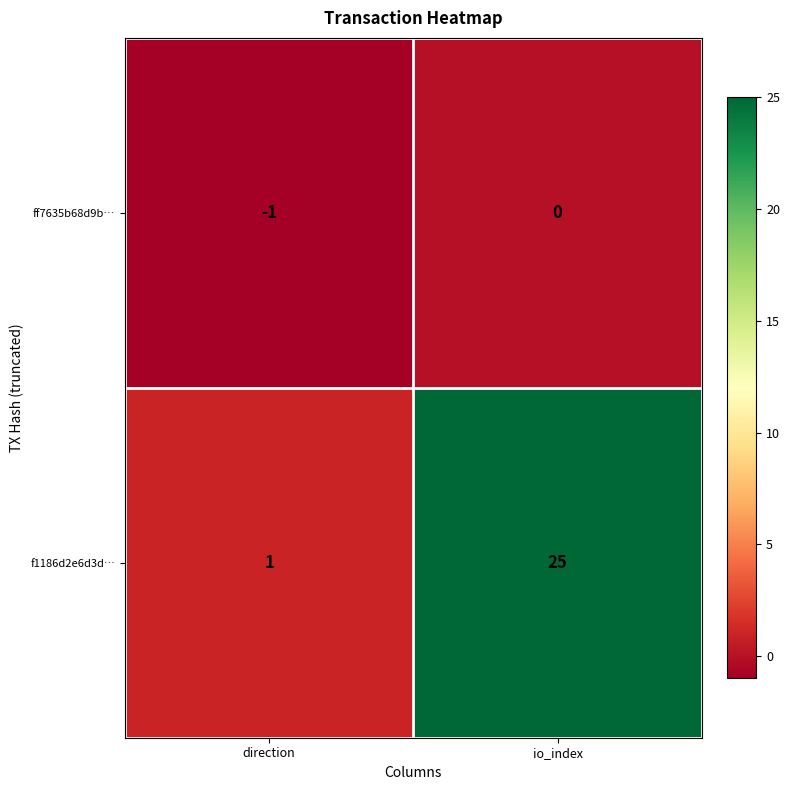

How many distinct data groups are displayed?

2